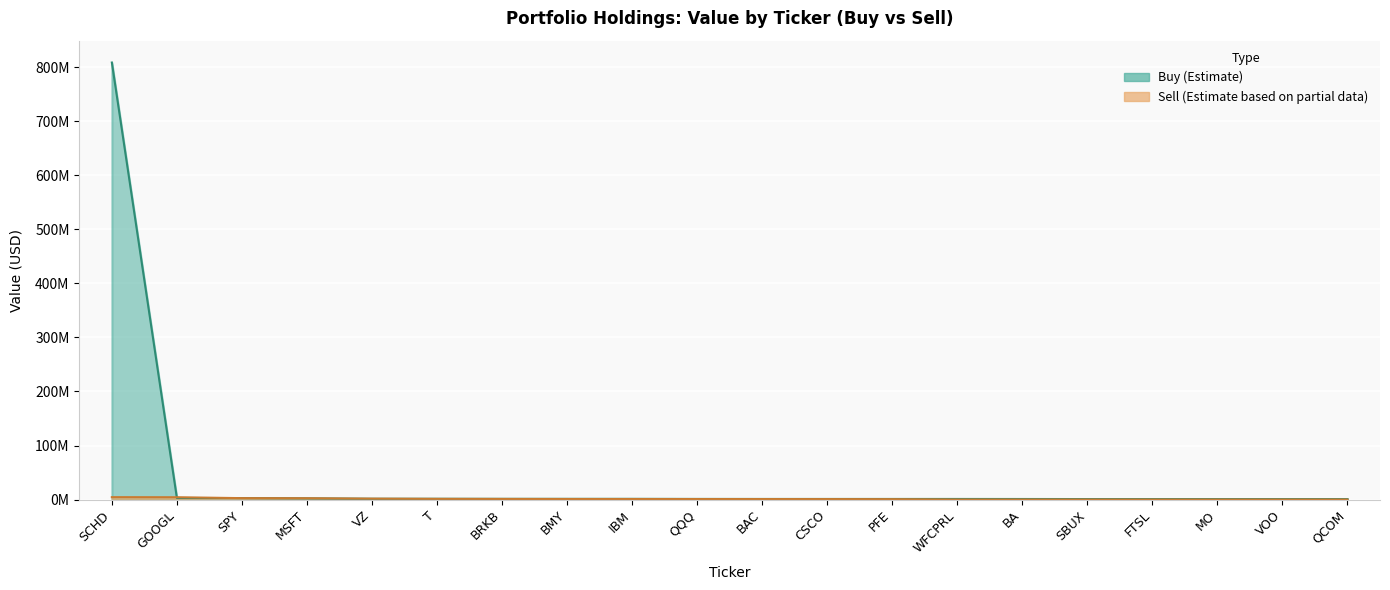

What is the difference between the maximum and minimum values in the Buy series?

807.7